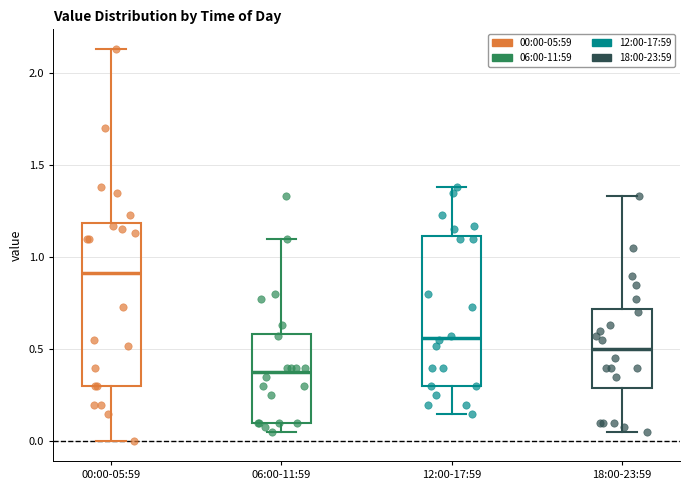

Reading left to right, transcribe this box plot: for each box, give where its median line is, the range the box spans, and where its two whiskers end, as read against the y-axis. The values are not printed on the chart, so give them approximately, as read against the axis.

00:00-05:59: median 0.90, box 0.30 to 1.20, whiskers 0.00 to 2.15
06:00-11:59: median 0.40, box 0.10 to 0.60, whiskers 0.05 to 1.10
12:00-17:59: median 0.55, box 0.30 to 1.10, whiskers 0.15 to 1.40
18:00-23:59: median 0.50, box 0.30 to 0.70, whiskers 0.05 to 1.35